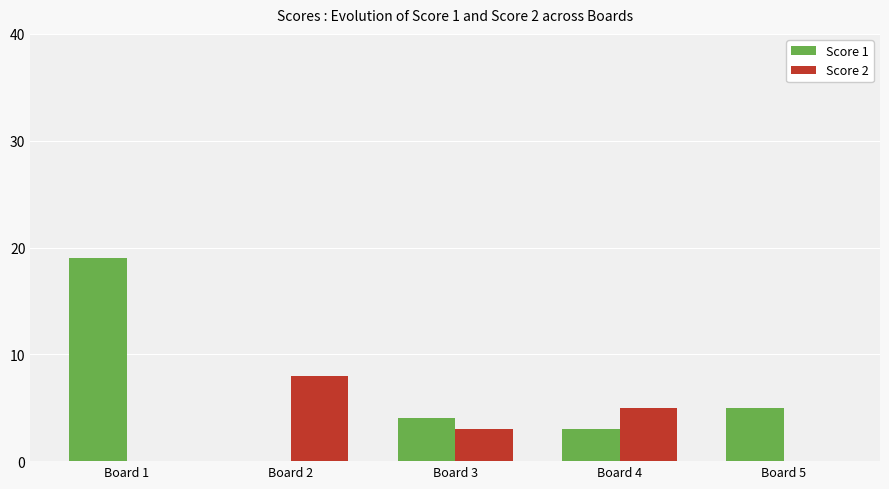

At which label does Score 2 reach its peak?

Board 2